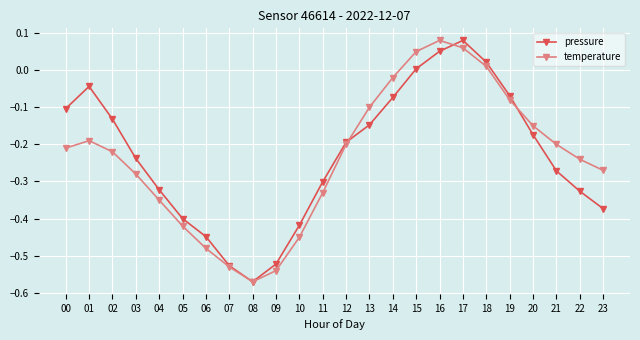

Where does the pressure series first go above 0?

15